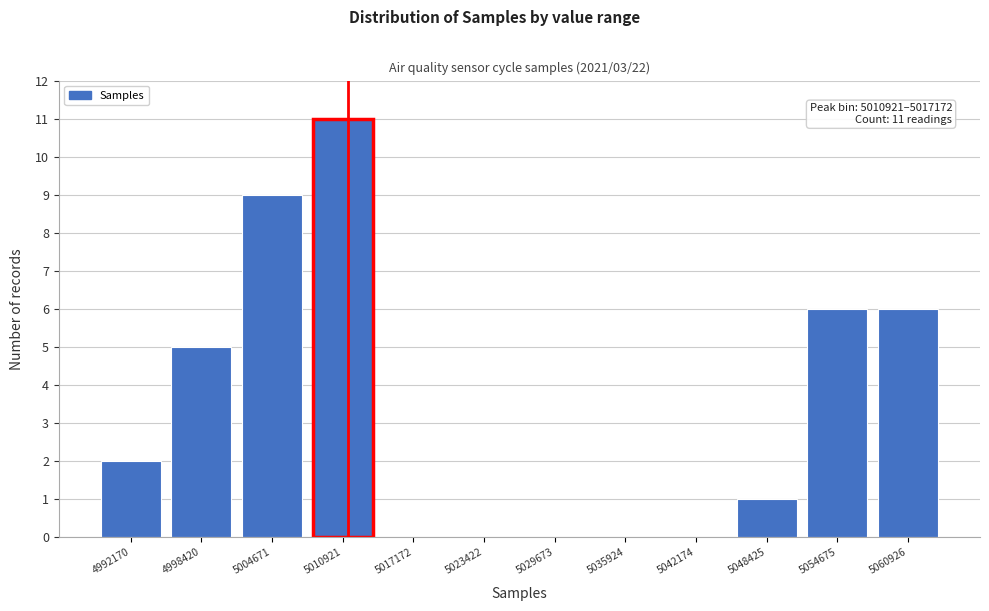

Reading right to left, transcribe all the data shown in this chart.

5060926=6	5054675=6	5048425=1	5042174=0	5035924=0	5029673=0	5023422=0	5017172=0	5010921=11	5004671=9	4998420=5	4992170=2